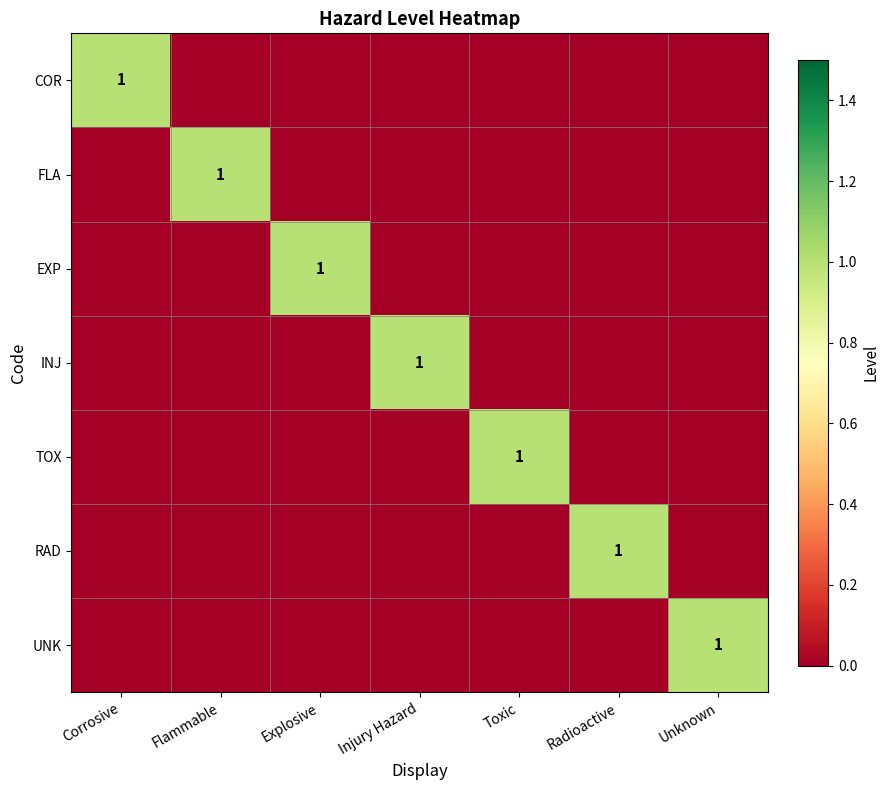

True or false: FLA has a value of 0 at Flammable.

False